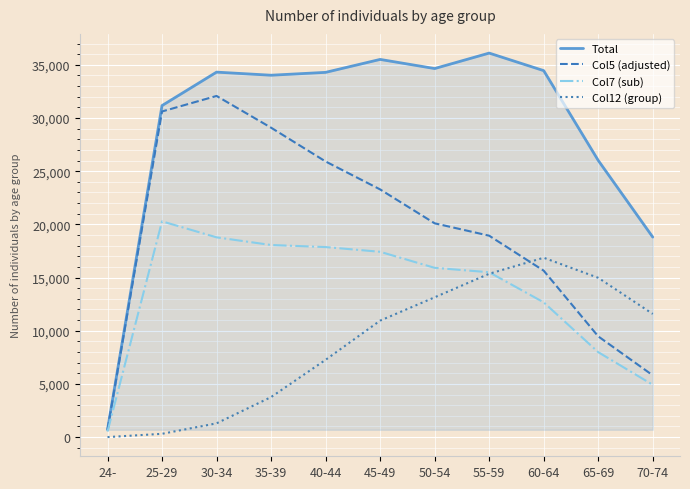

What is the average value of the Total series?

29090